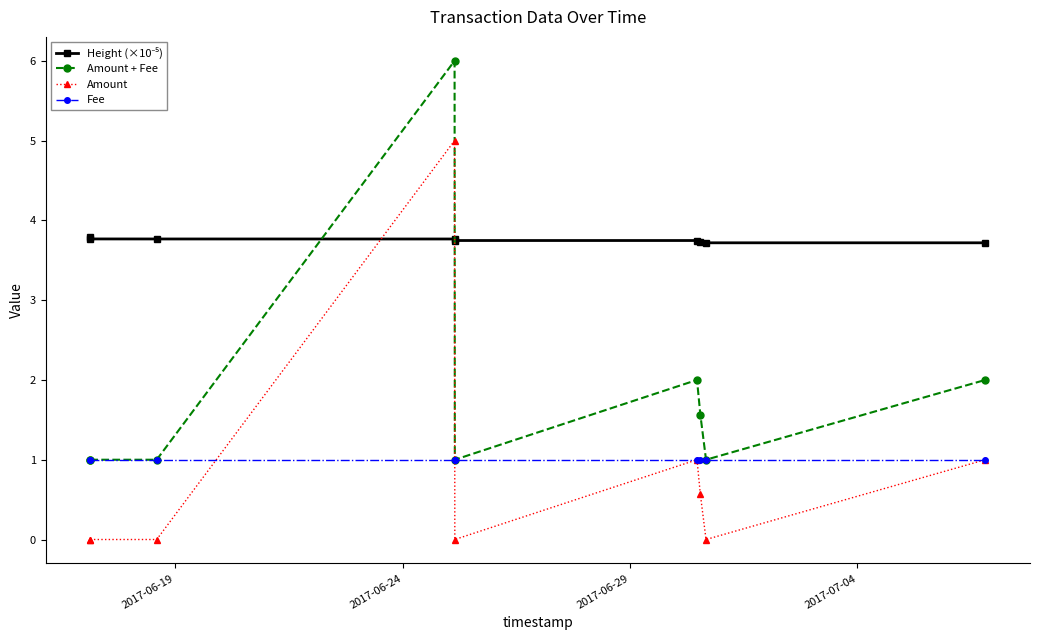

At how many categories does at least one series exceed 1?

9